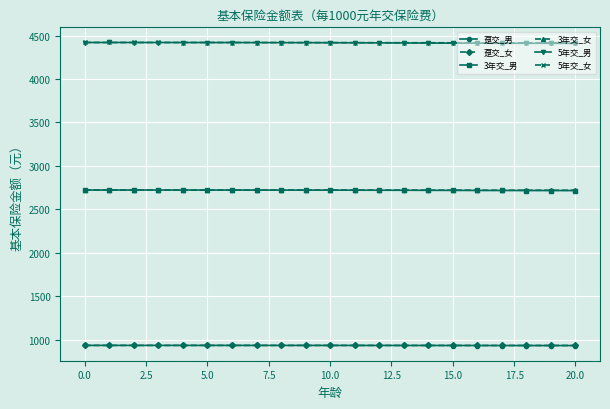

What is the value of the 5年交_男 point at the 19th from the left?

4410.9